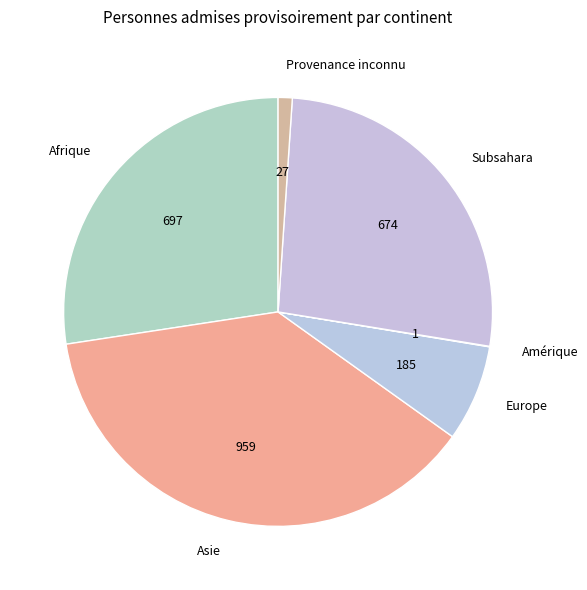

Is it true that Asie is 38% of the pie?

True